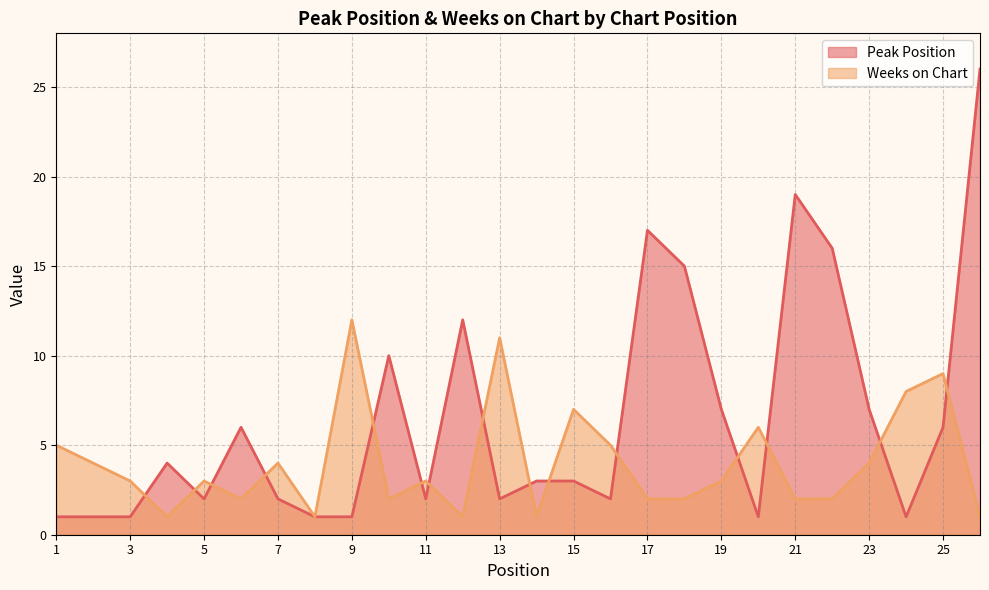

What is the sum of the Peak Position values at 16 and 11?

4